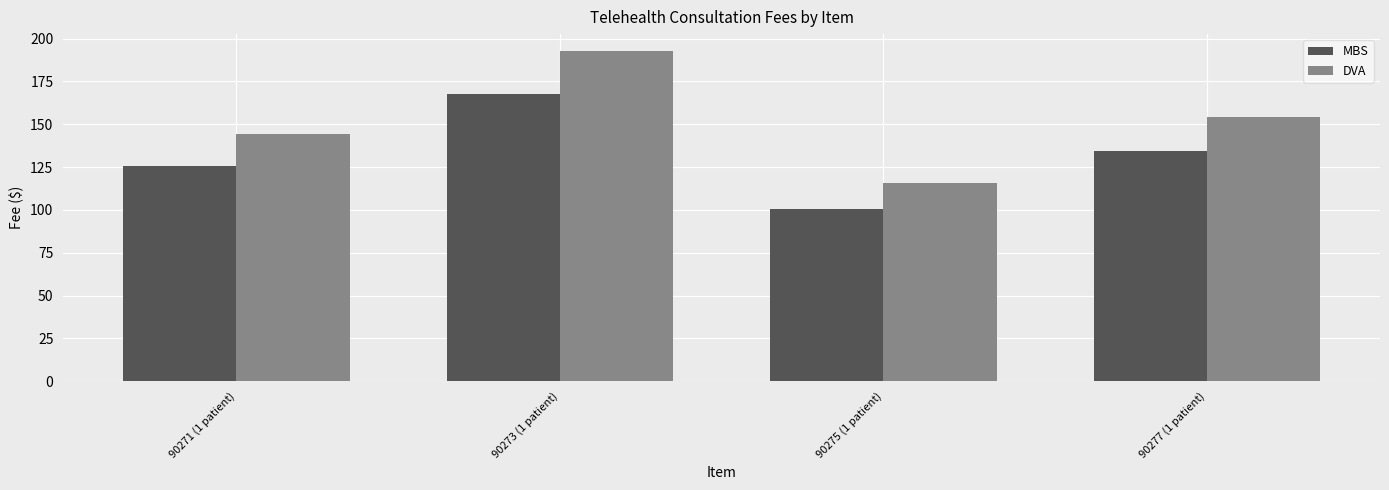

Is it true that DVA equals 63.2 at 90273 (1 patient)?

False